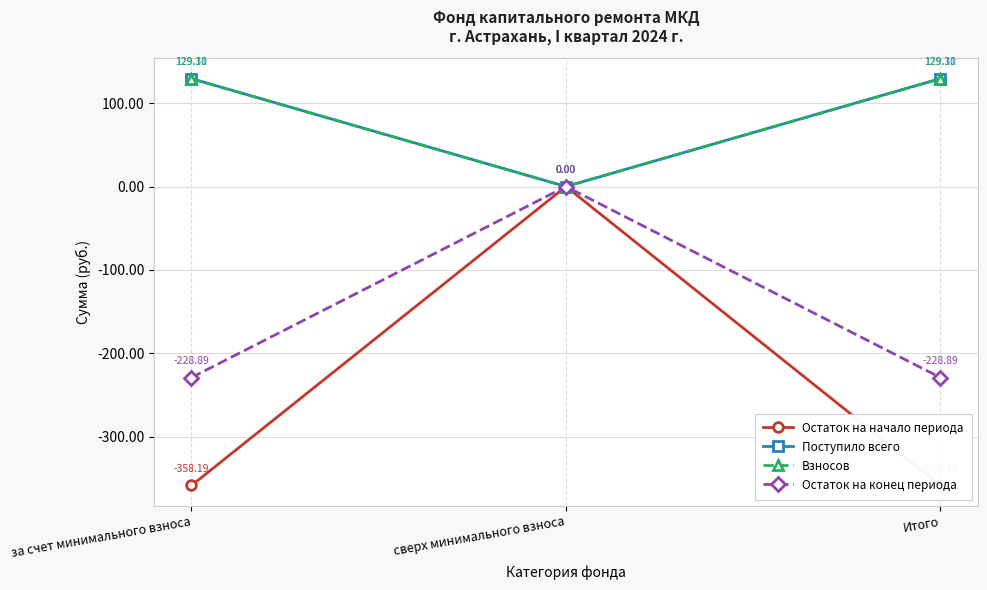

What is the spread (max minus min) of values at Итого?

487.5